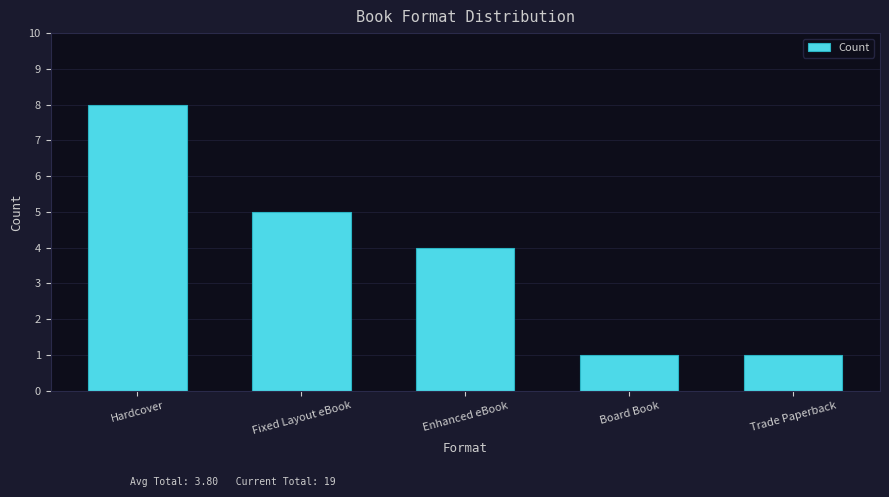

How many bars are there in total?

5